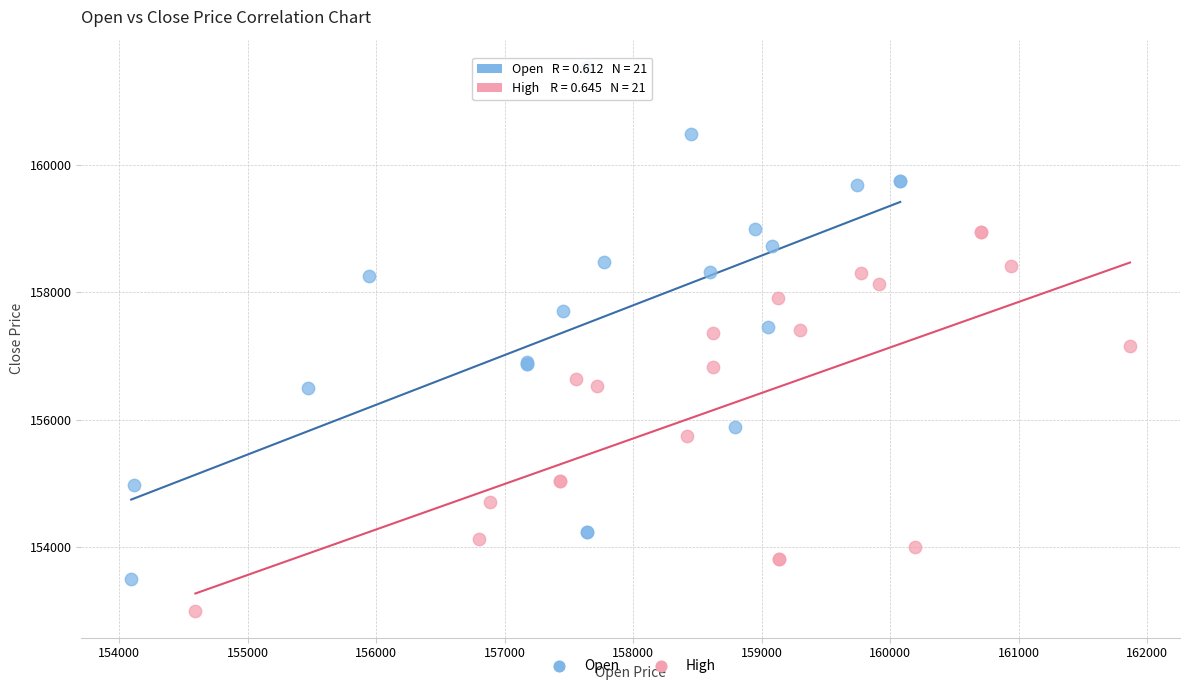

Which series has the largest Y range (max minus min)?

Open